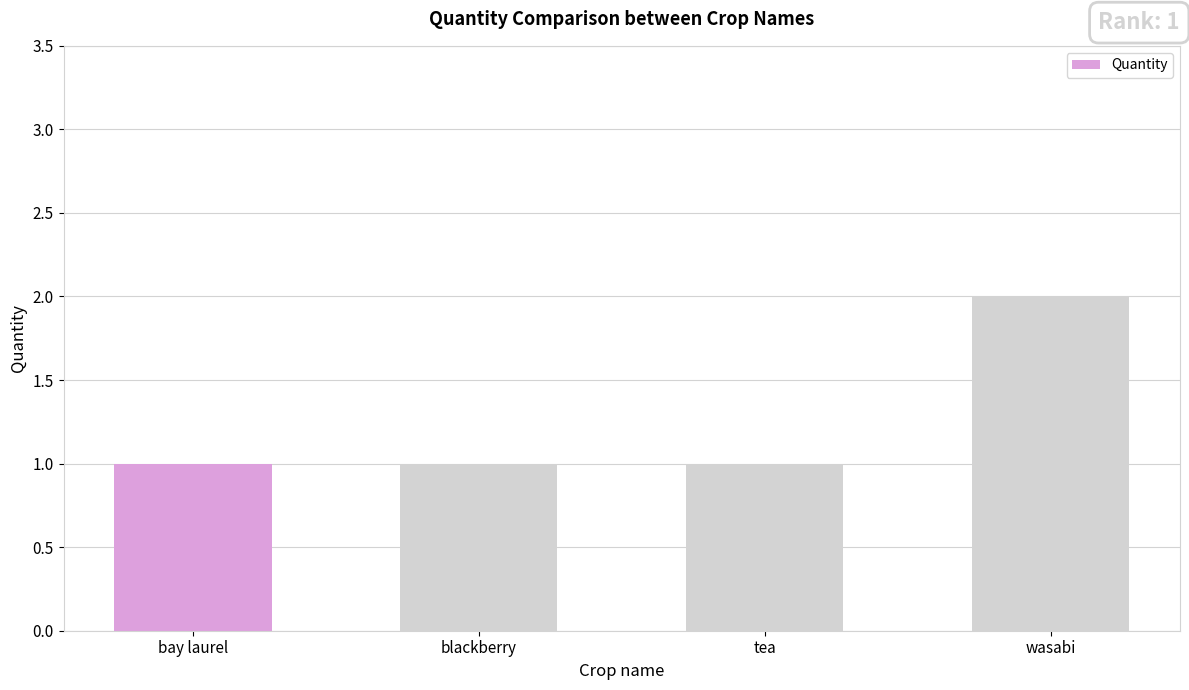

Between tea and wasabi, which is larger?

wasabi